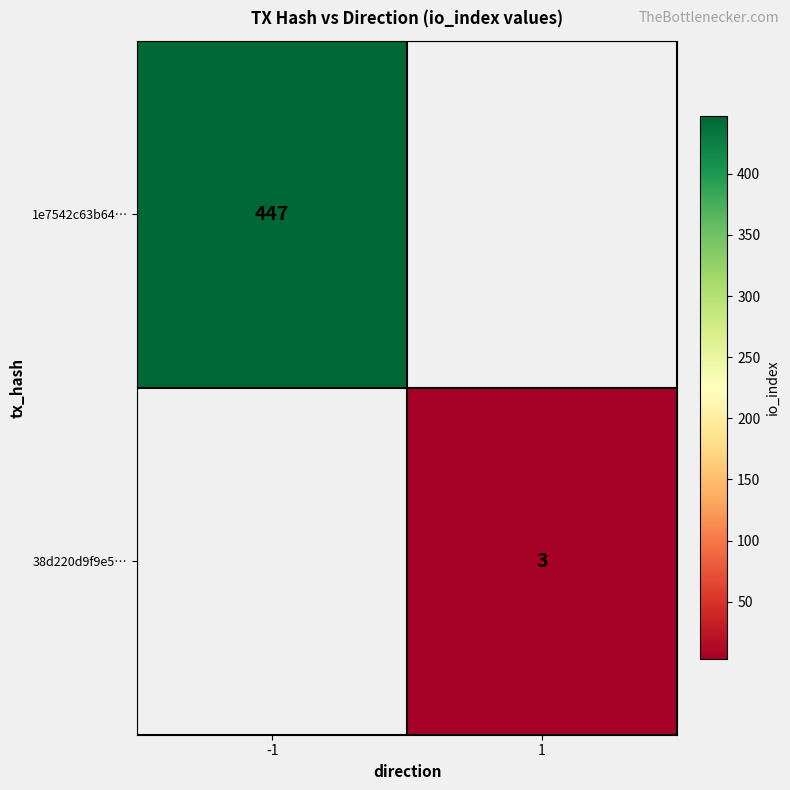

Is it true that 1e7542c63b64… equals 163.9 at -1?

False